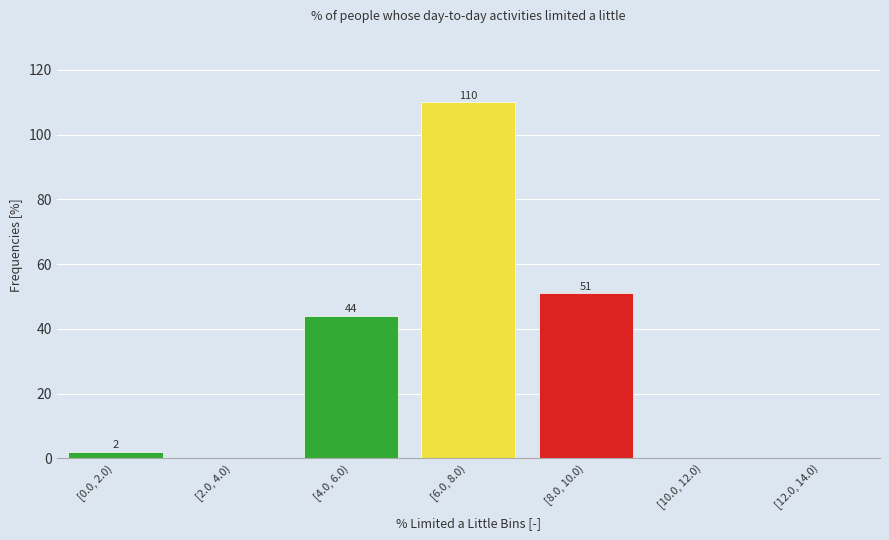

Reading right to left, transcribe all the data shown in this chart.

[12.0, 14.0)=0	[10.0, 12.0)=0	[8.0, 10.0)=51	[6.0, 8.0)=110	[4.0, 6.0)=44	[2.0, 4.0)=0	[0.0, 2.0)=2